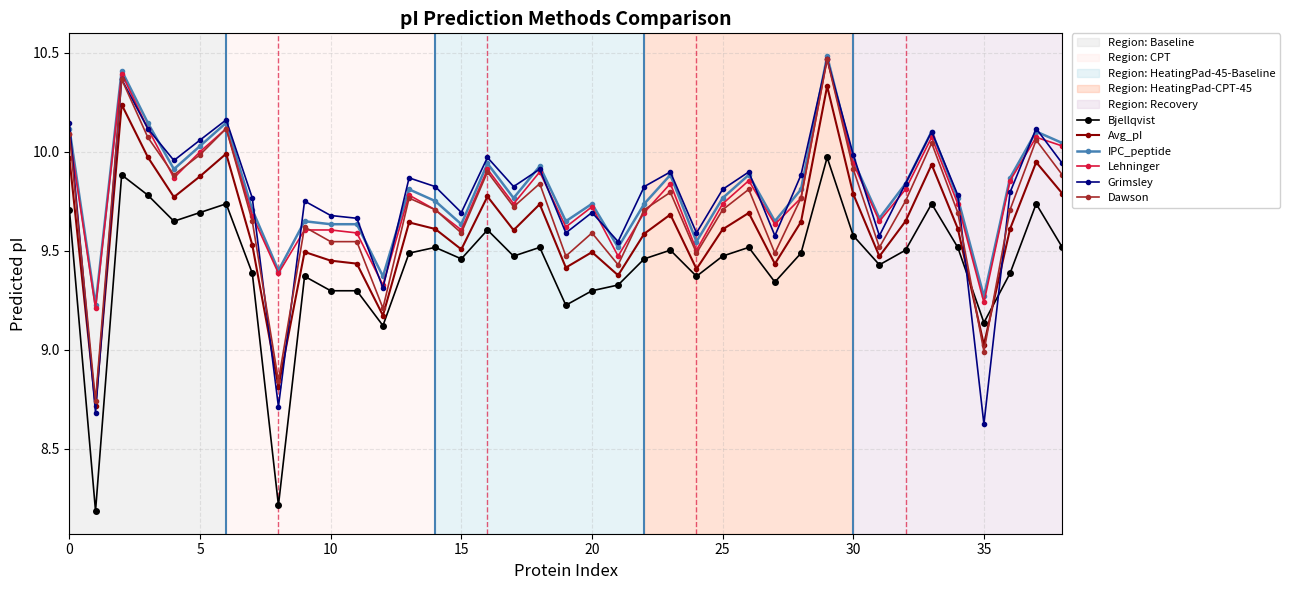

What is the minimum value shown in the chart?

8.2